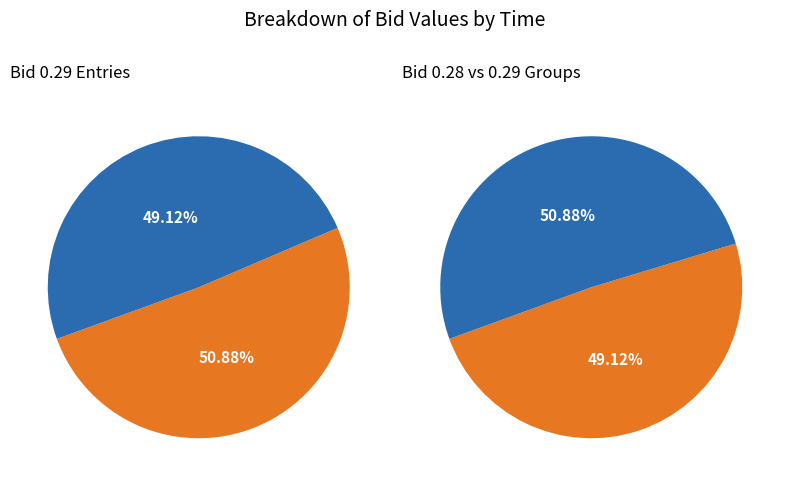

To the nearest percent, what is the difference between the 15:22:04.742 and 15:19:05.550 slice percentages?

1%